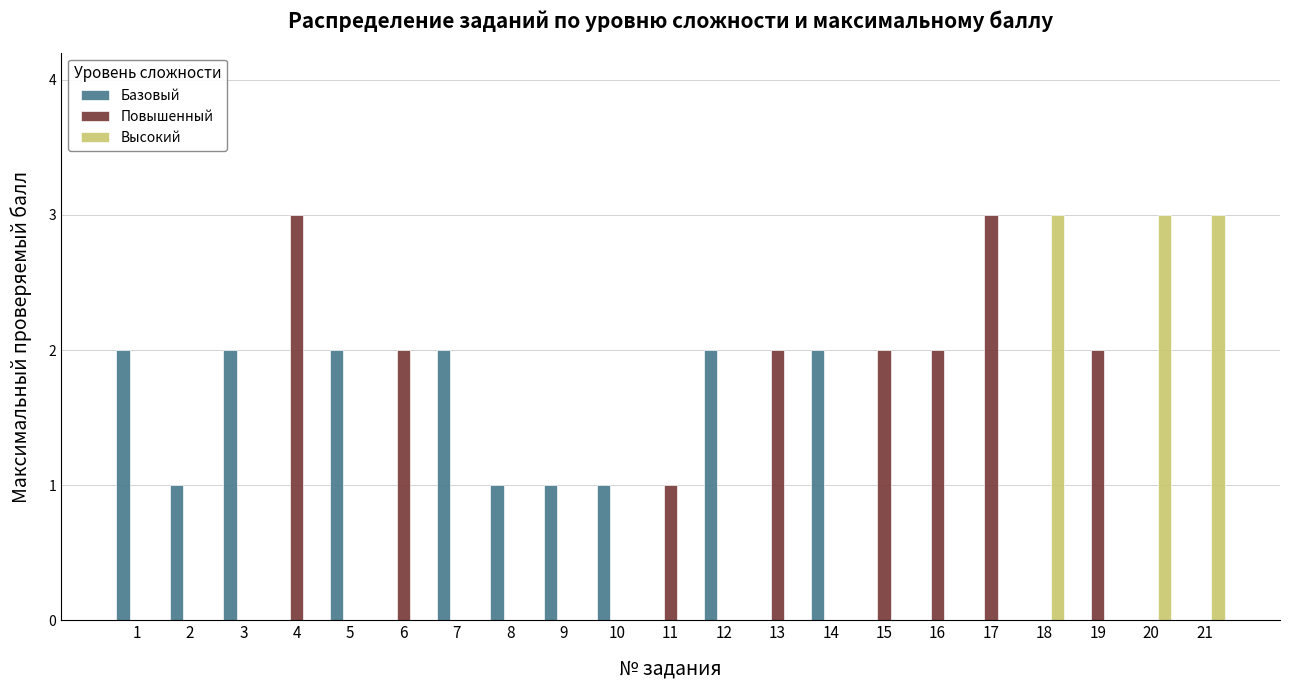

True or false: Высокий has a value of 0 at 16.

True